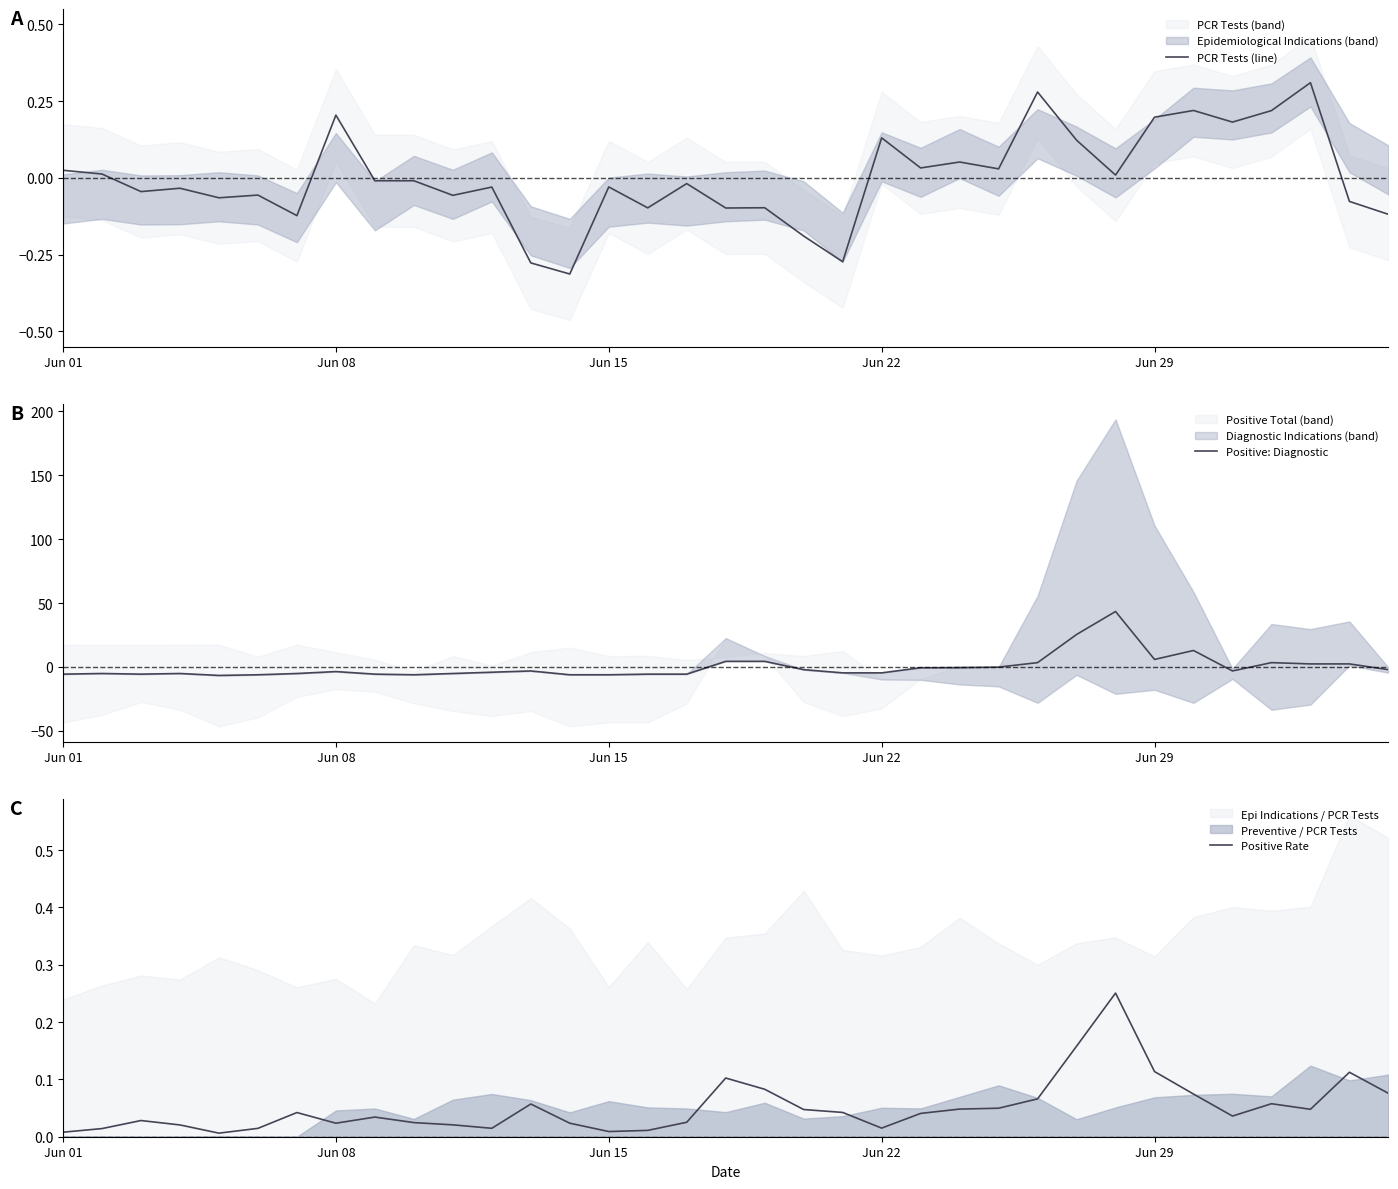

How many values in the PCR Tests (line) series exceed 0?

15